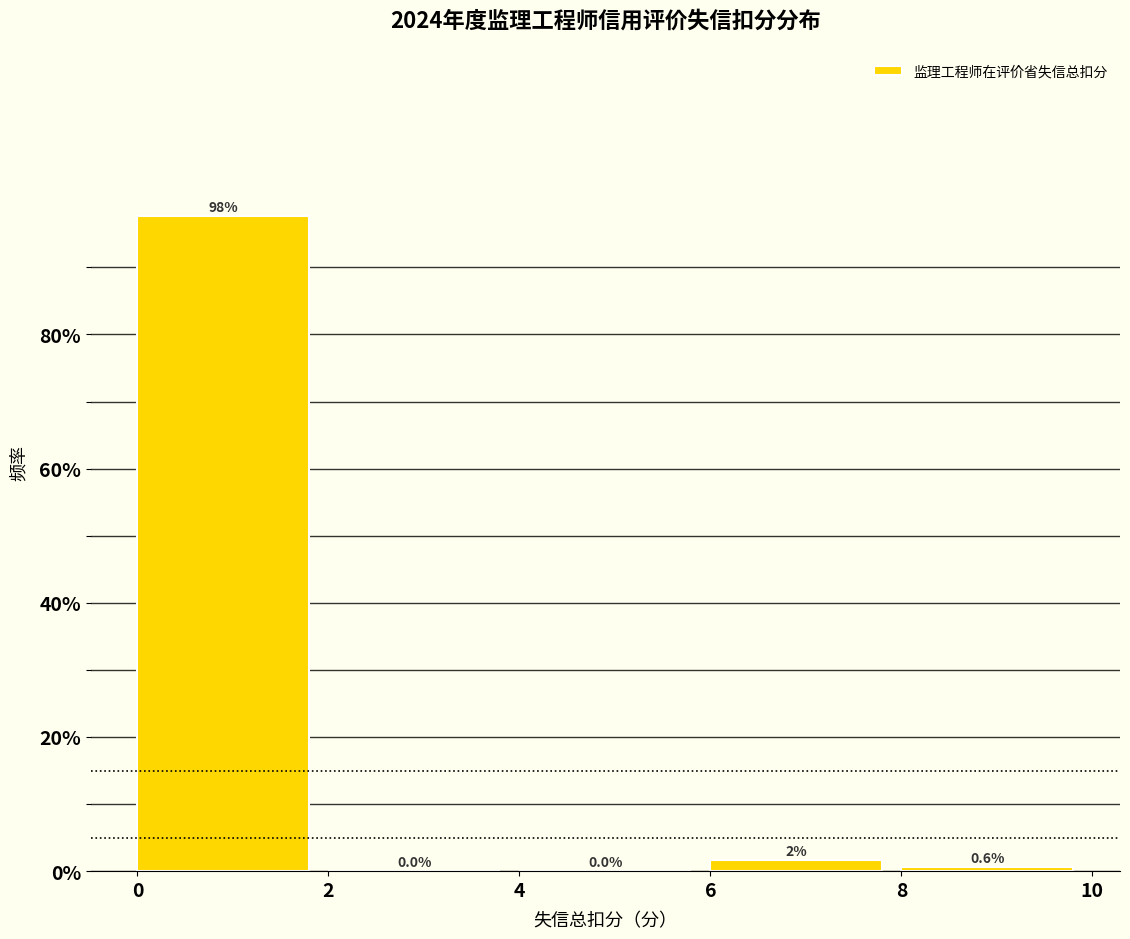

Over which range of the x-axis is the bar tallest?

0 to 2